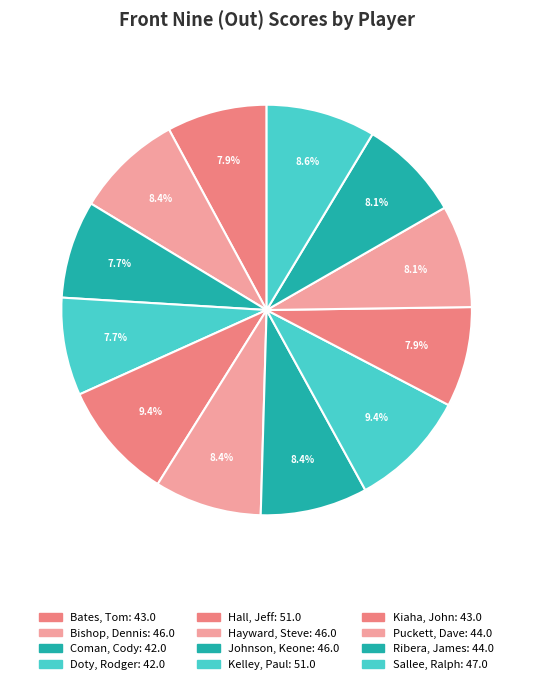

Rank the categories by value from highest to lowest.

Hall, Jeff, Kelley, Paul, Sallee, Ralph, Bishop, Dennis, Hayward, Steve, Johnson, Keone, Puckett, Dave, Ribera, James, Bates, Tom, Kiaha, John, Coman, Cody, Doty, Rodger